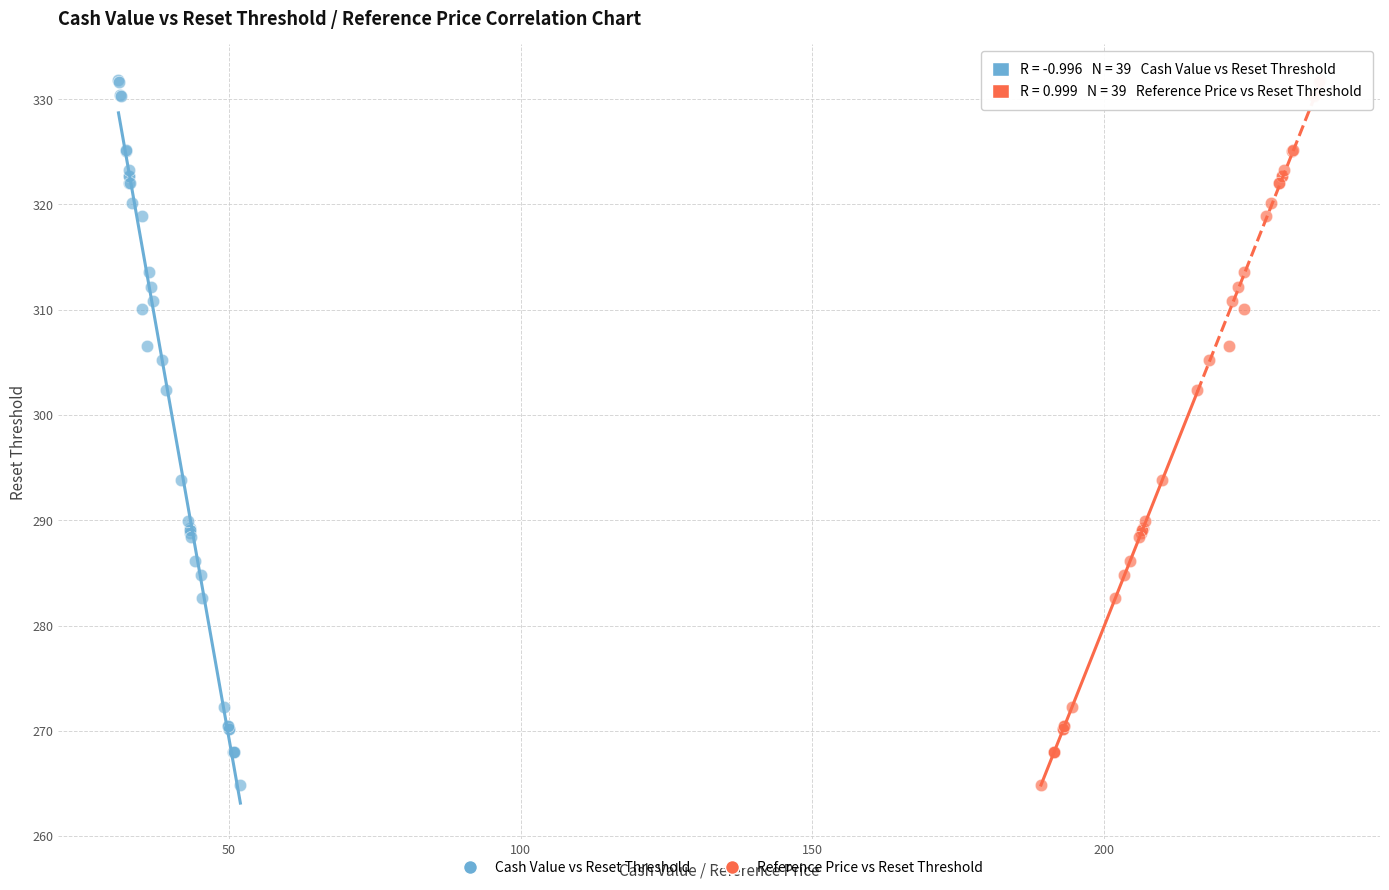

What are all the series names shown in the legend?

Cash Value vs Reset Threshold, Reference Price vs Reset Threshold